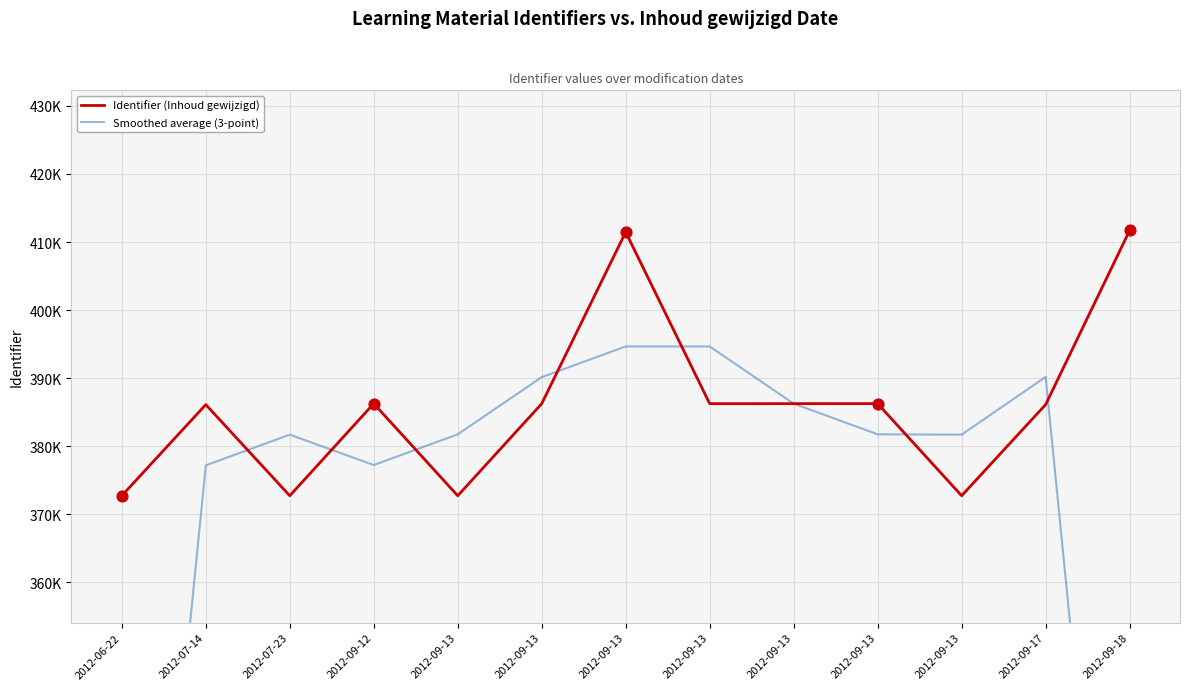

Which series has the largest Y range (max minus min)?

Smoothed average (3-point)